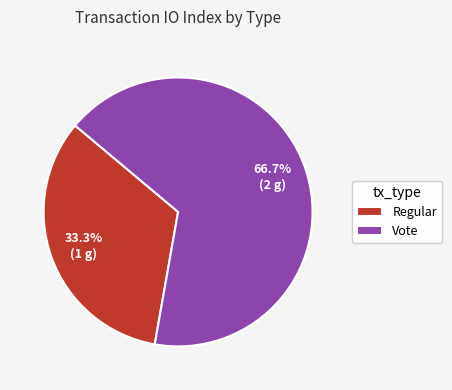

Which slice is the largest?

Vote